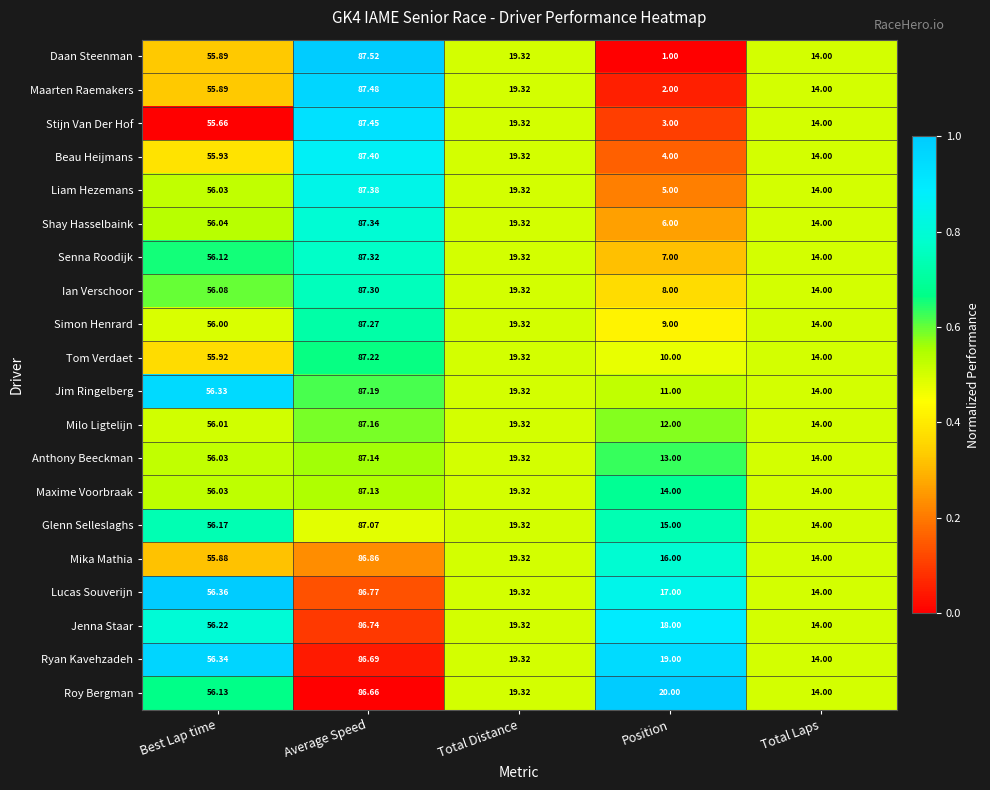

List the series in order of their peak value, lowest first.

Roy Bergman, Ryan Kavehzadeh, Jenna Staar, Lucas Souverijn, Mika Mathia, Glenn Selleslaghs, Maxime Voorbraak, Anthony Beeckman, Milo Ligtelijn, Jim Ringelberg, Tom Verdaet, Simon Henrard, Ian Verschoor, Senna Roodijk, Shay Hasselbaink, Liam Hezemans, Beau Heijmans, Stijn Van Der Hof, Maarten Raemakers, Daan Steenman